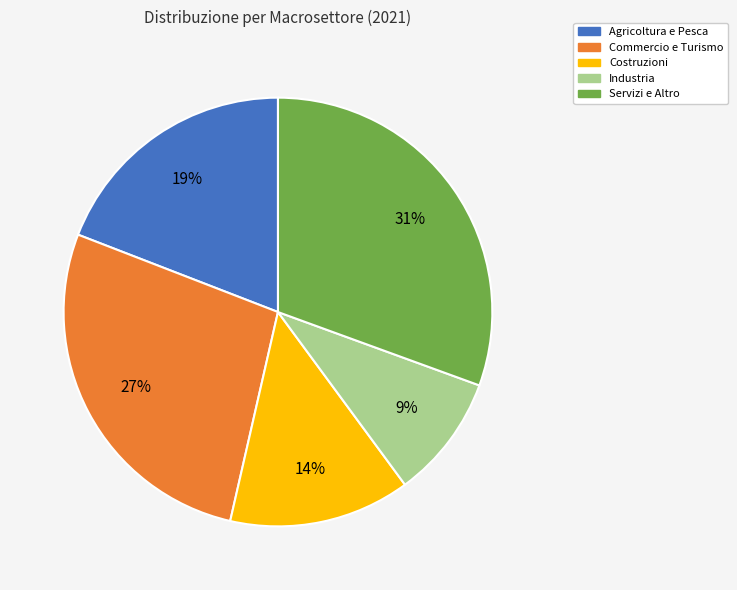

To the nearest percent, what portion does Industria represent?

9%